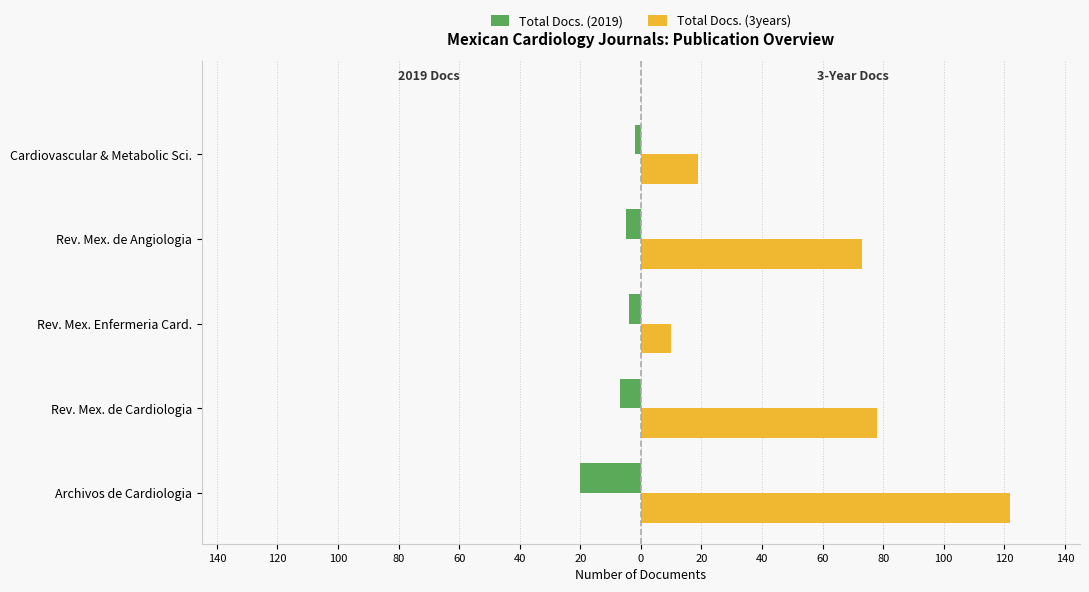

Which series has the largest total across all categories?

Total Docs. (3years)